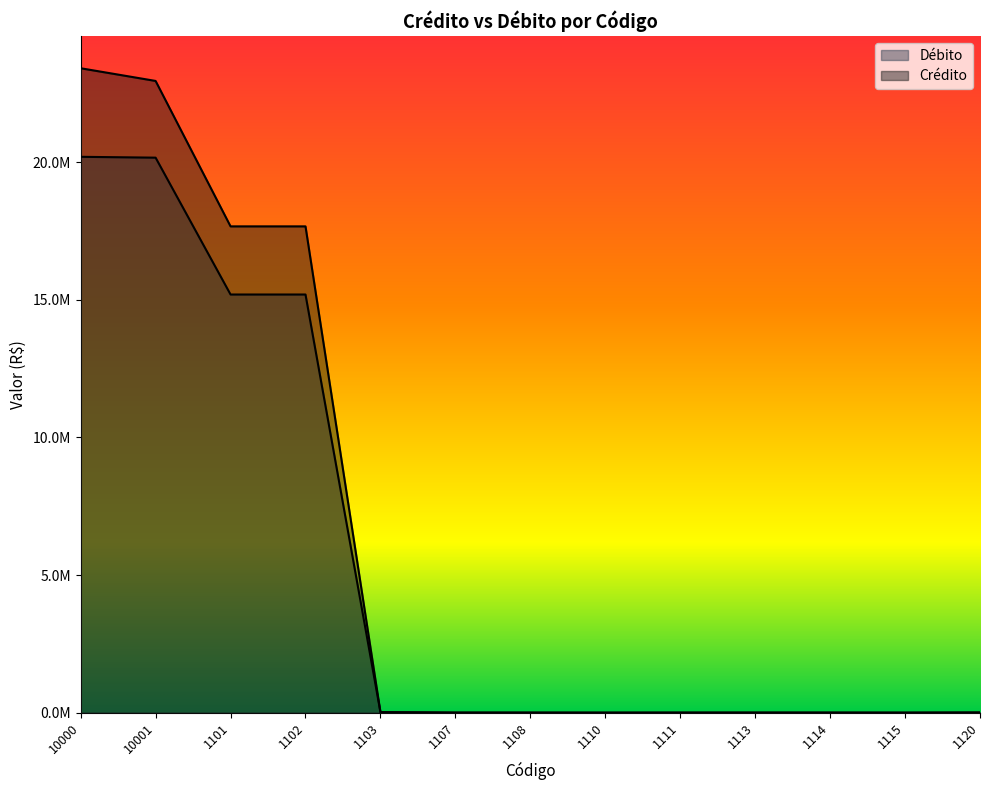

After their last crossing, which series has the higher values: Crédito or Débito?

Débito